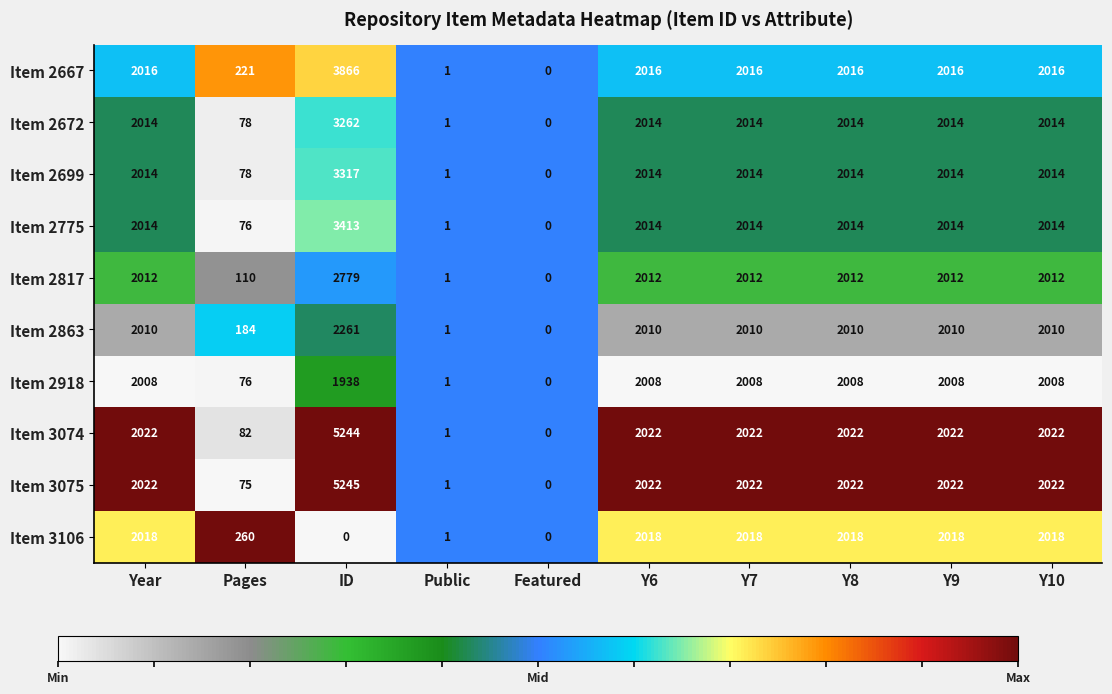

Rank the series by their maximum value, from lowest to highest.

Item 2918, Item 3106, Item 2863, Item 2817, Item 2672, Item 2699, Item 2775, Item 2667, Item 3074, Item 3075